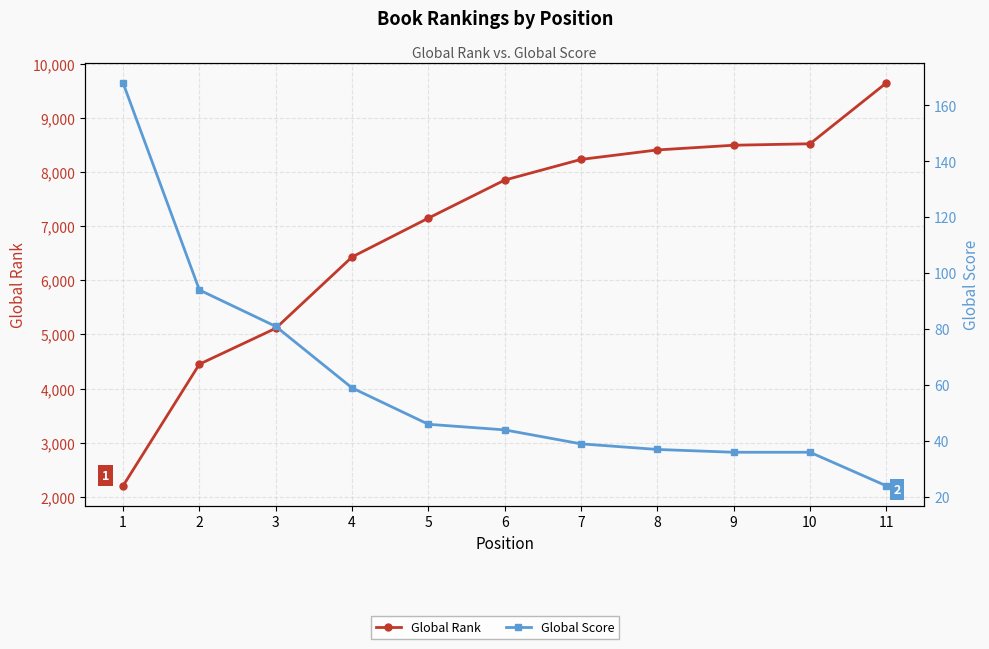

List the series in order of their peak value, lowest first.

Global Score, Global Rank